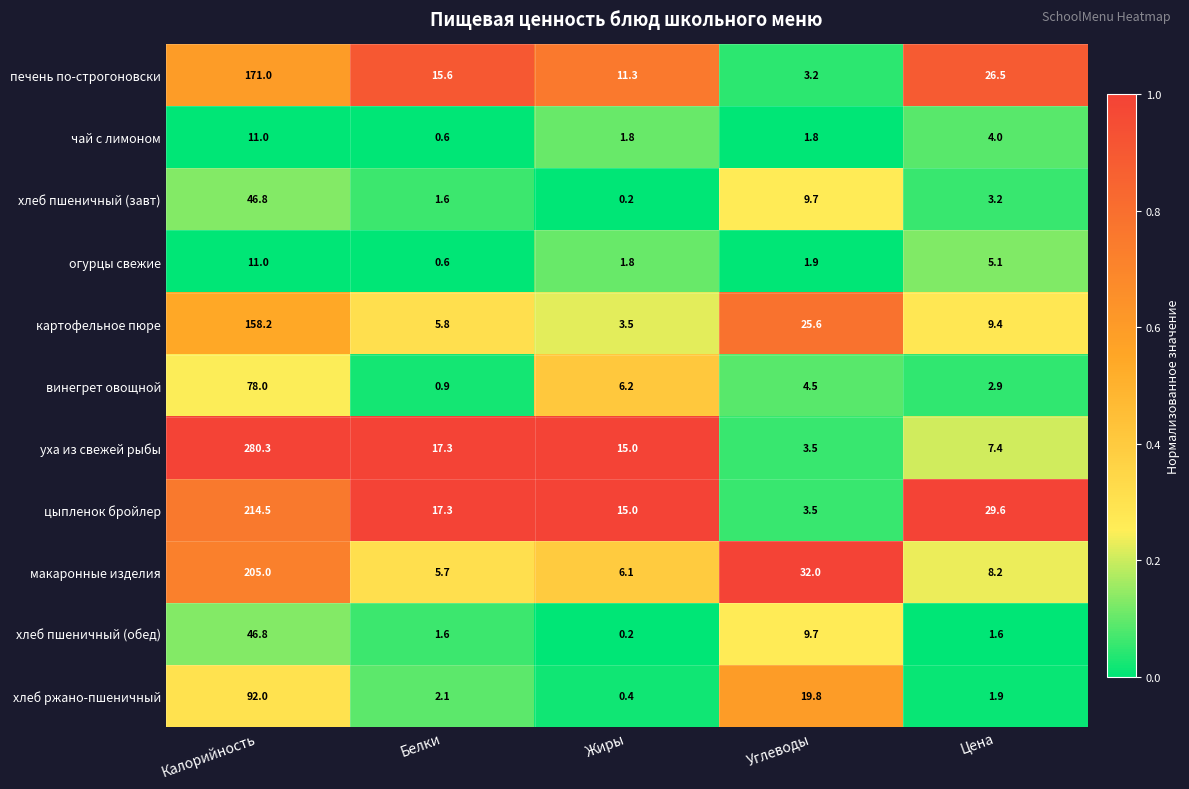

How many series are shown in this chart?

11